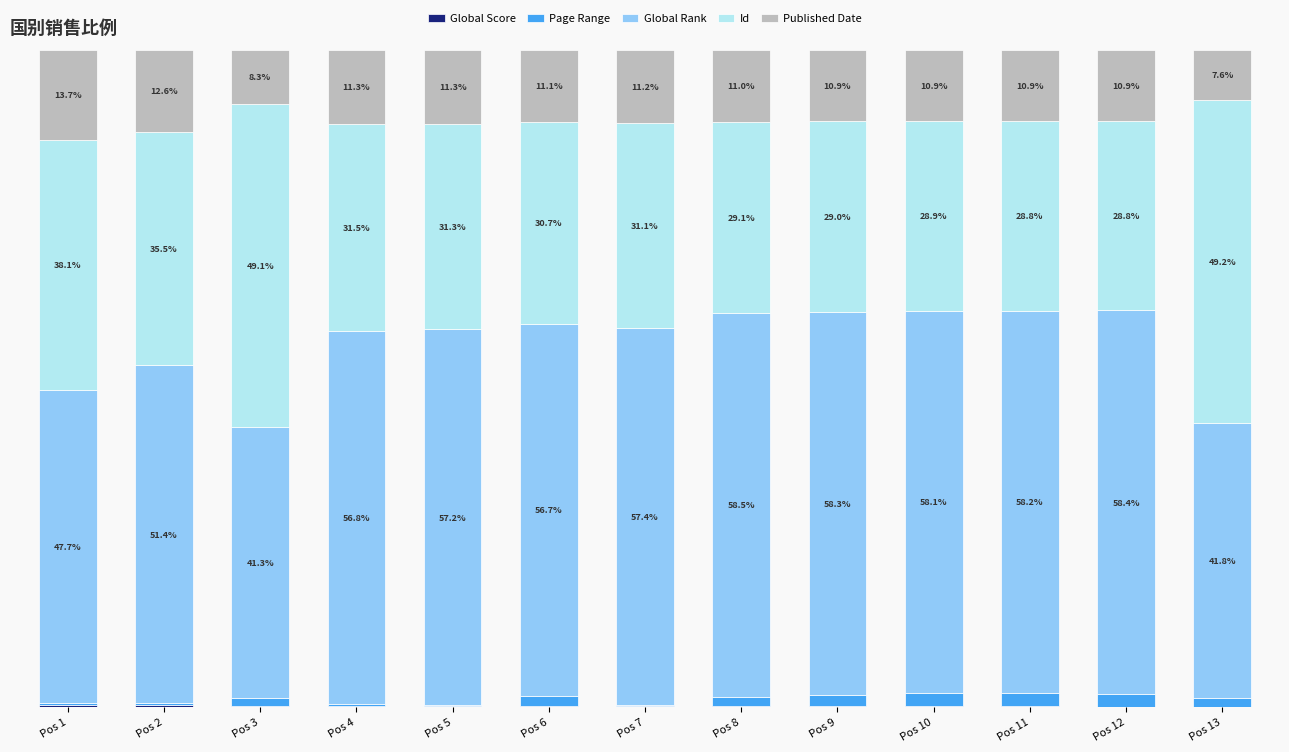

Where does the Id series first go above 31?

Pos 1